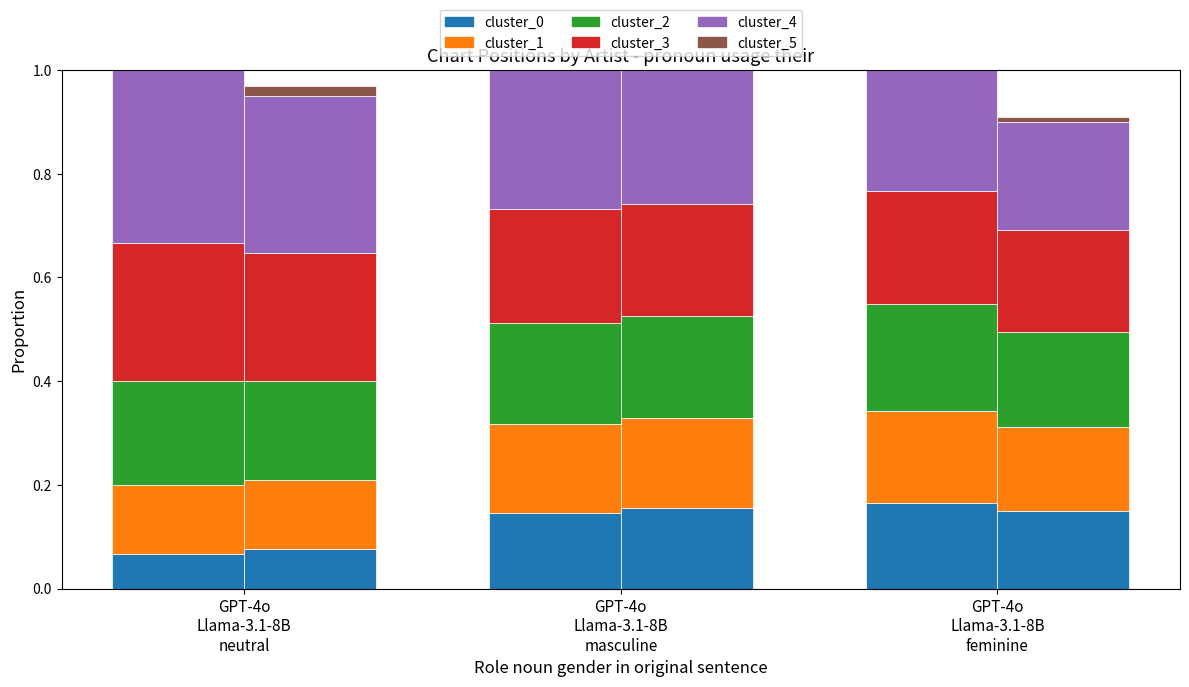

What are all the series names shown in the legend?

cluster_0, cluster_1, cluster_2, cluster_3, cluster_4, cluster_5